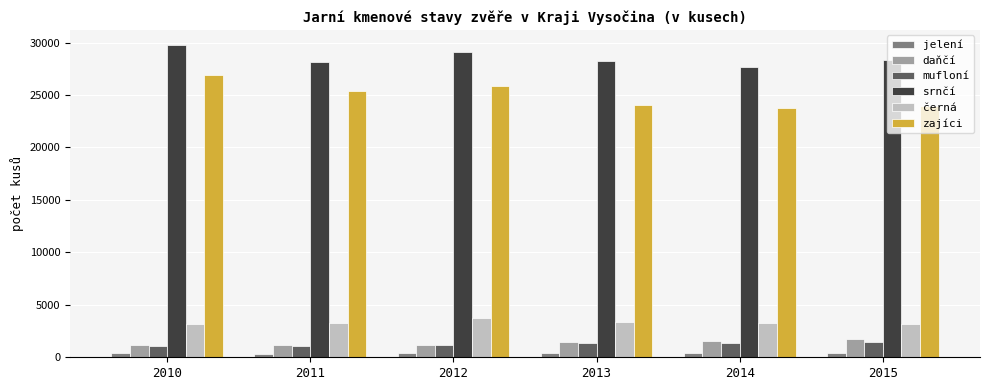

What is the maximum value shown in the chart?

29725